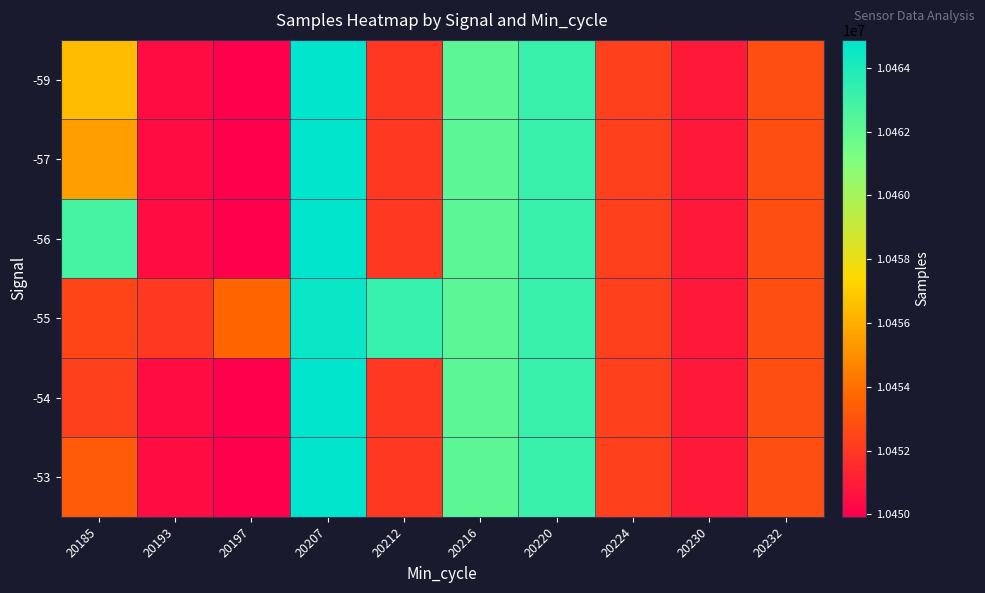

What is the difference between the highest and lowest values at 20207?

298